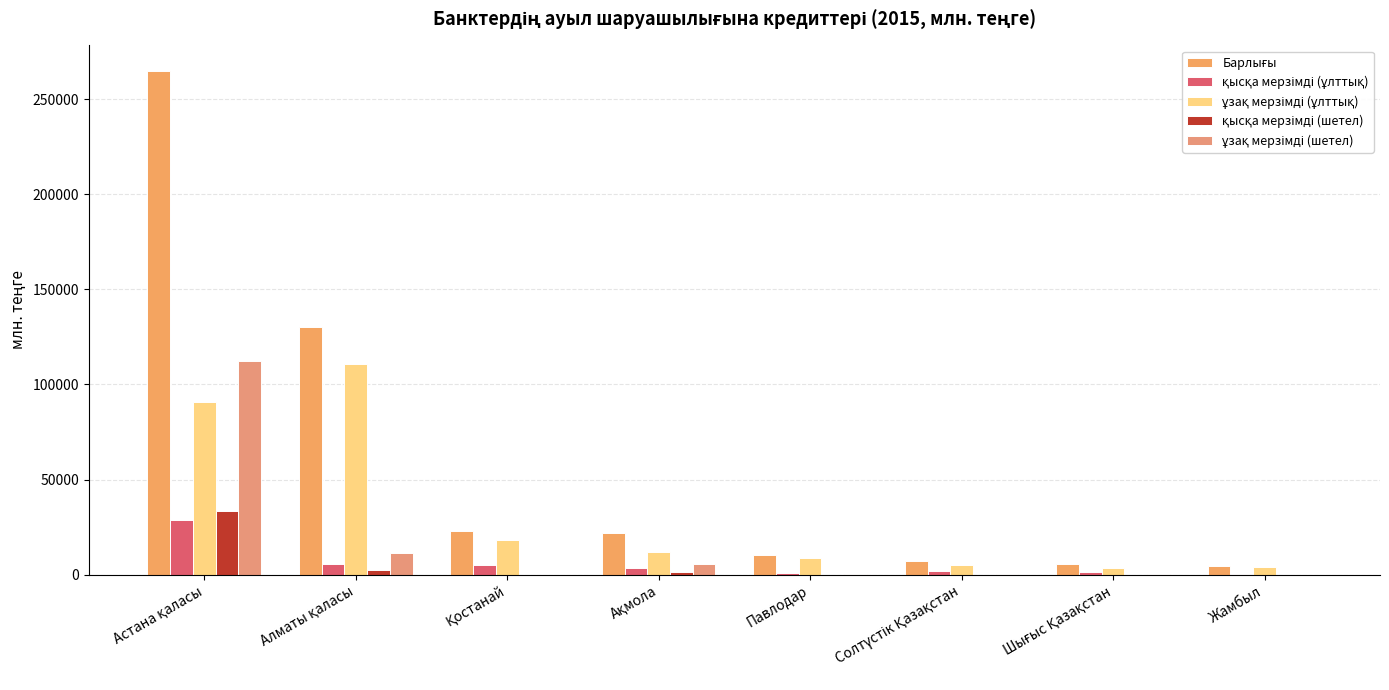

Count the number of categories in the chart.

8